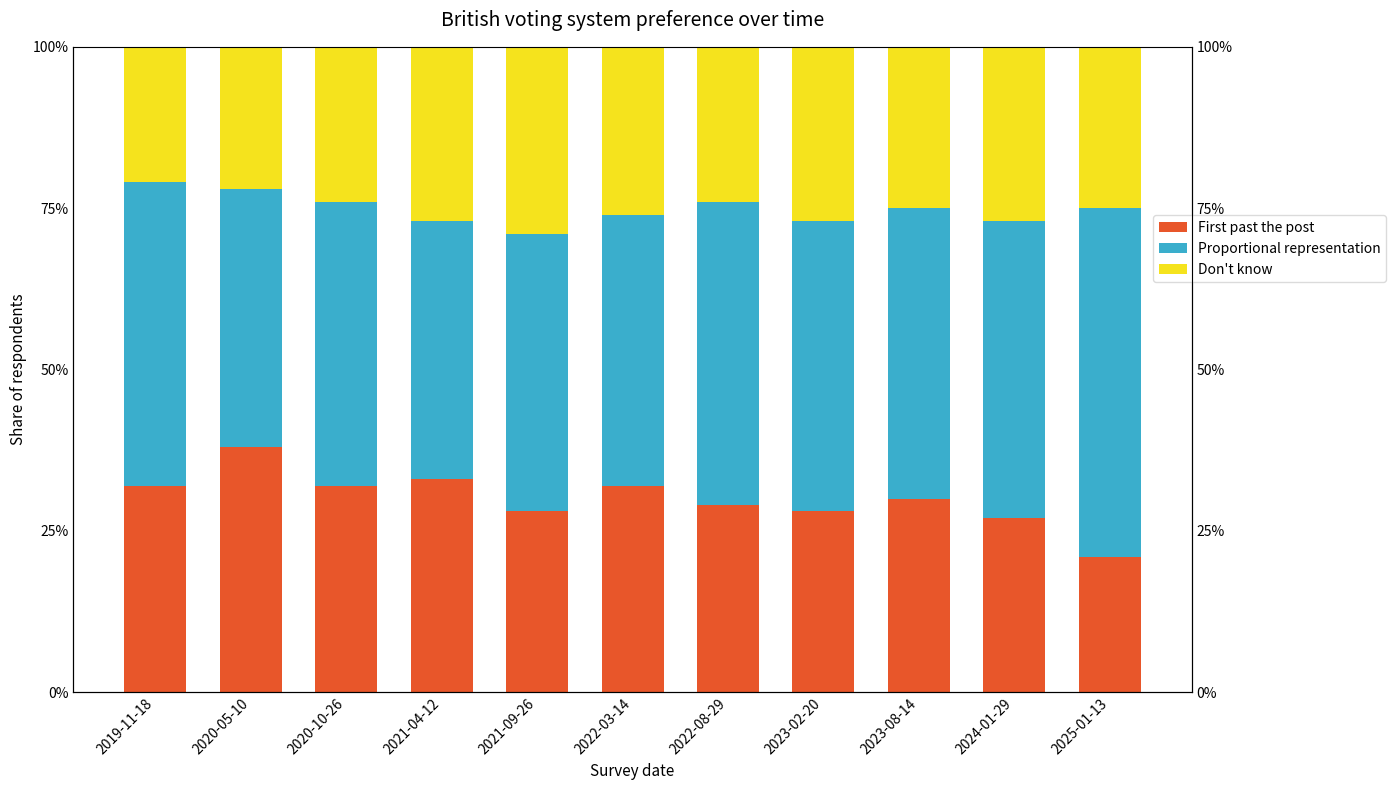

How many groups of bars are there?

11